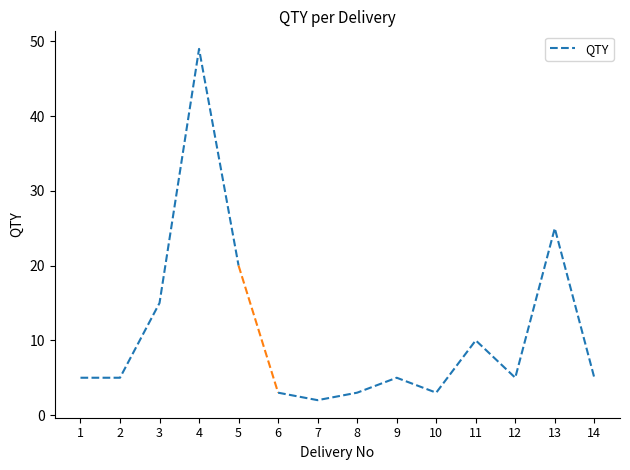

Which category has the highest value across all series?

4